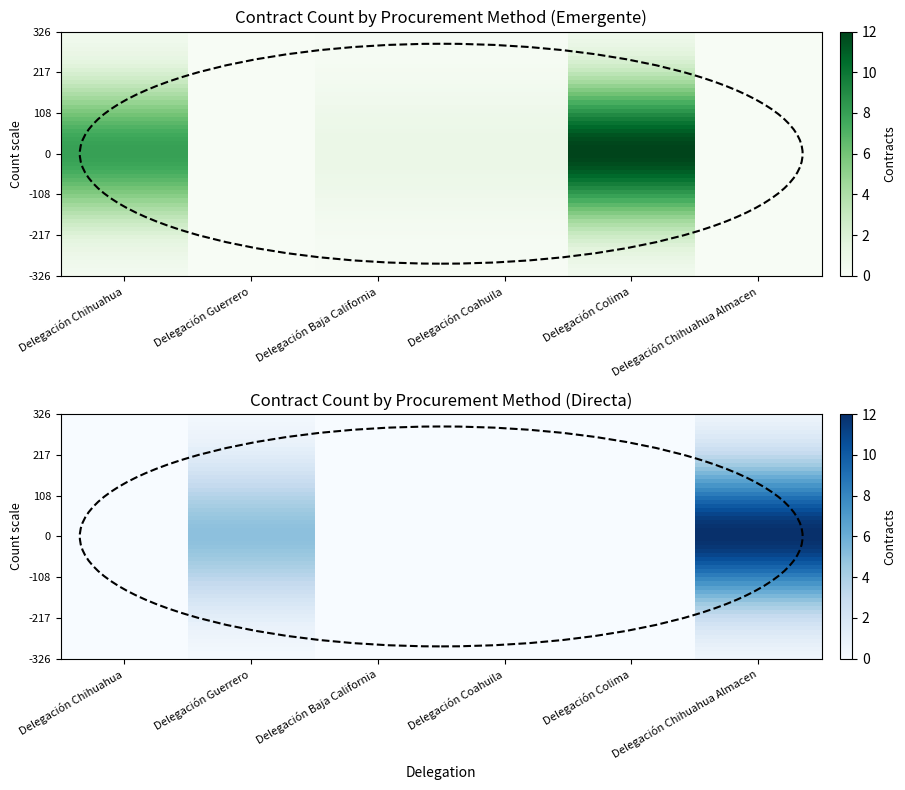

True or false: Compra emergente en unidades de servicio has a value of 0.3 at Delegación Coahuila.

True